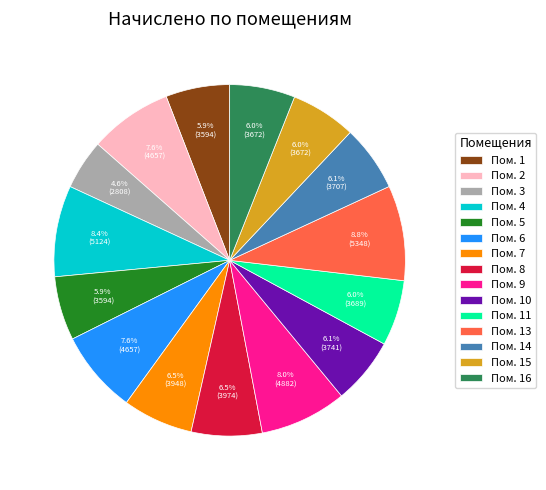

Is there a majority slice in this chart?

No